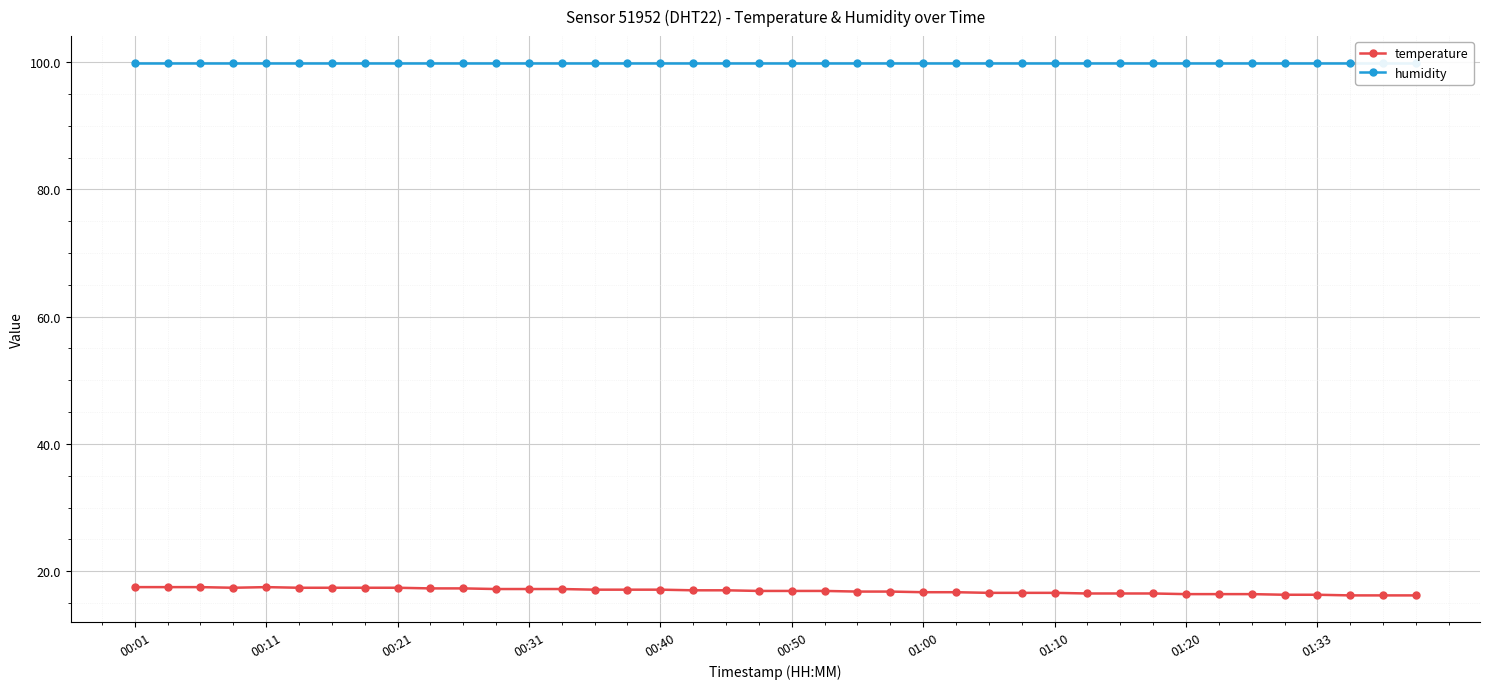

True or false: temperature has more than 0 interior local peaks.

True